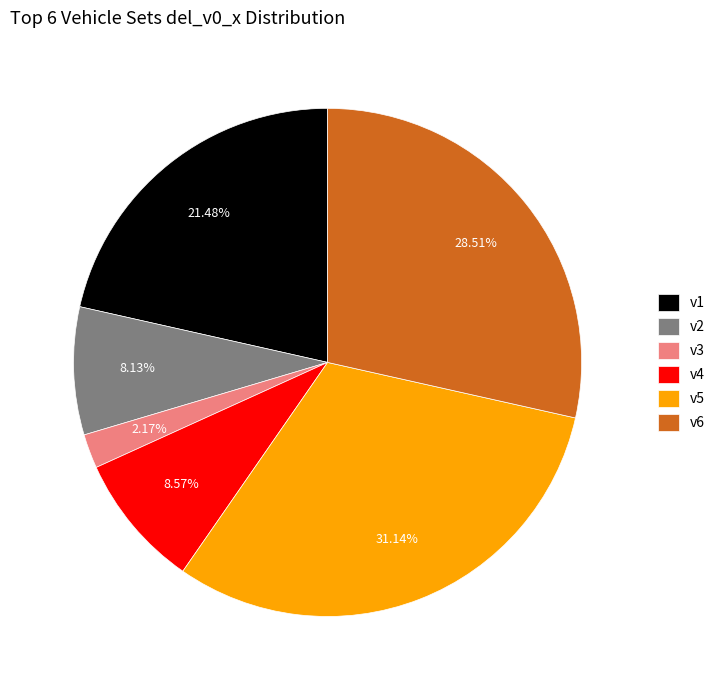

How many segments does this pie chart have?

6